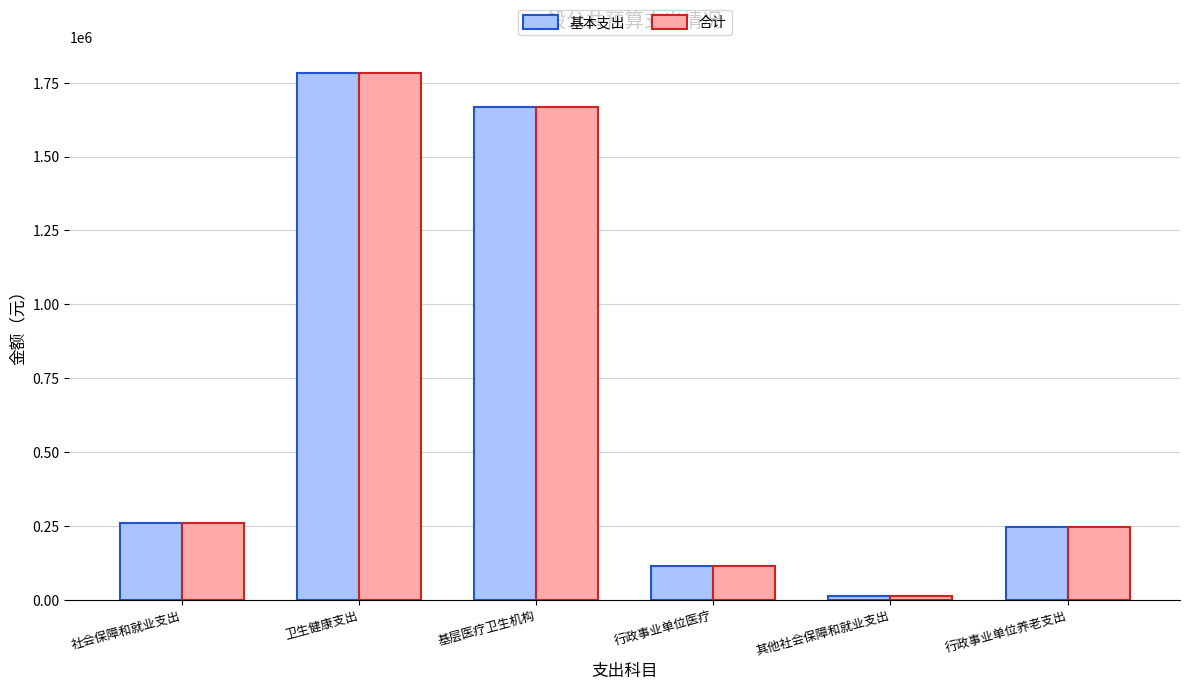

What is the sum of the 合计 values at 行政事业单位医疗 and 卫生健康支出?

1895346.7